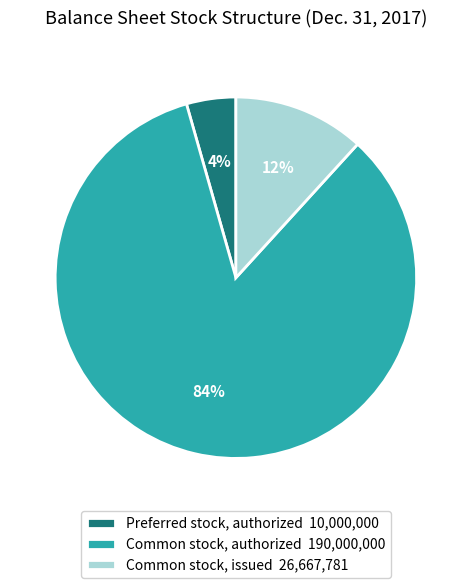

Is there any slice that represents more than half of the pie?

Yes